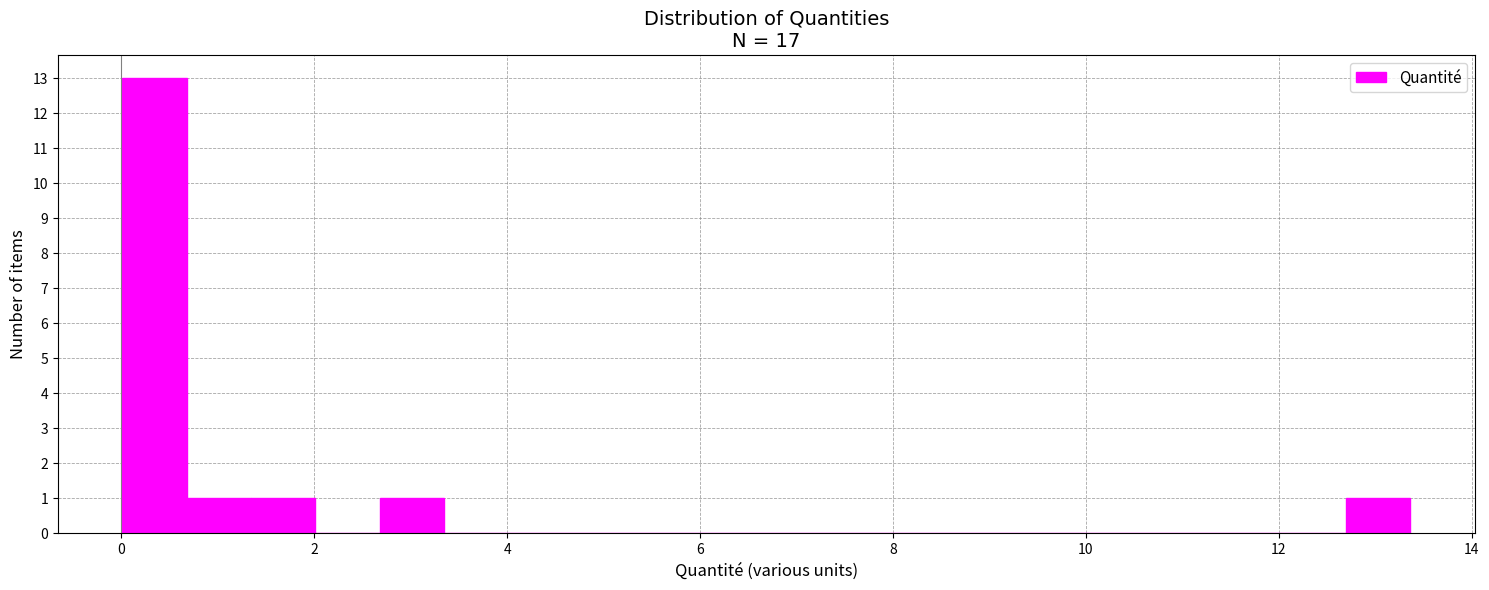

Read against the x-axis, roughly where is the centre of the tallest bar?

0.4